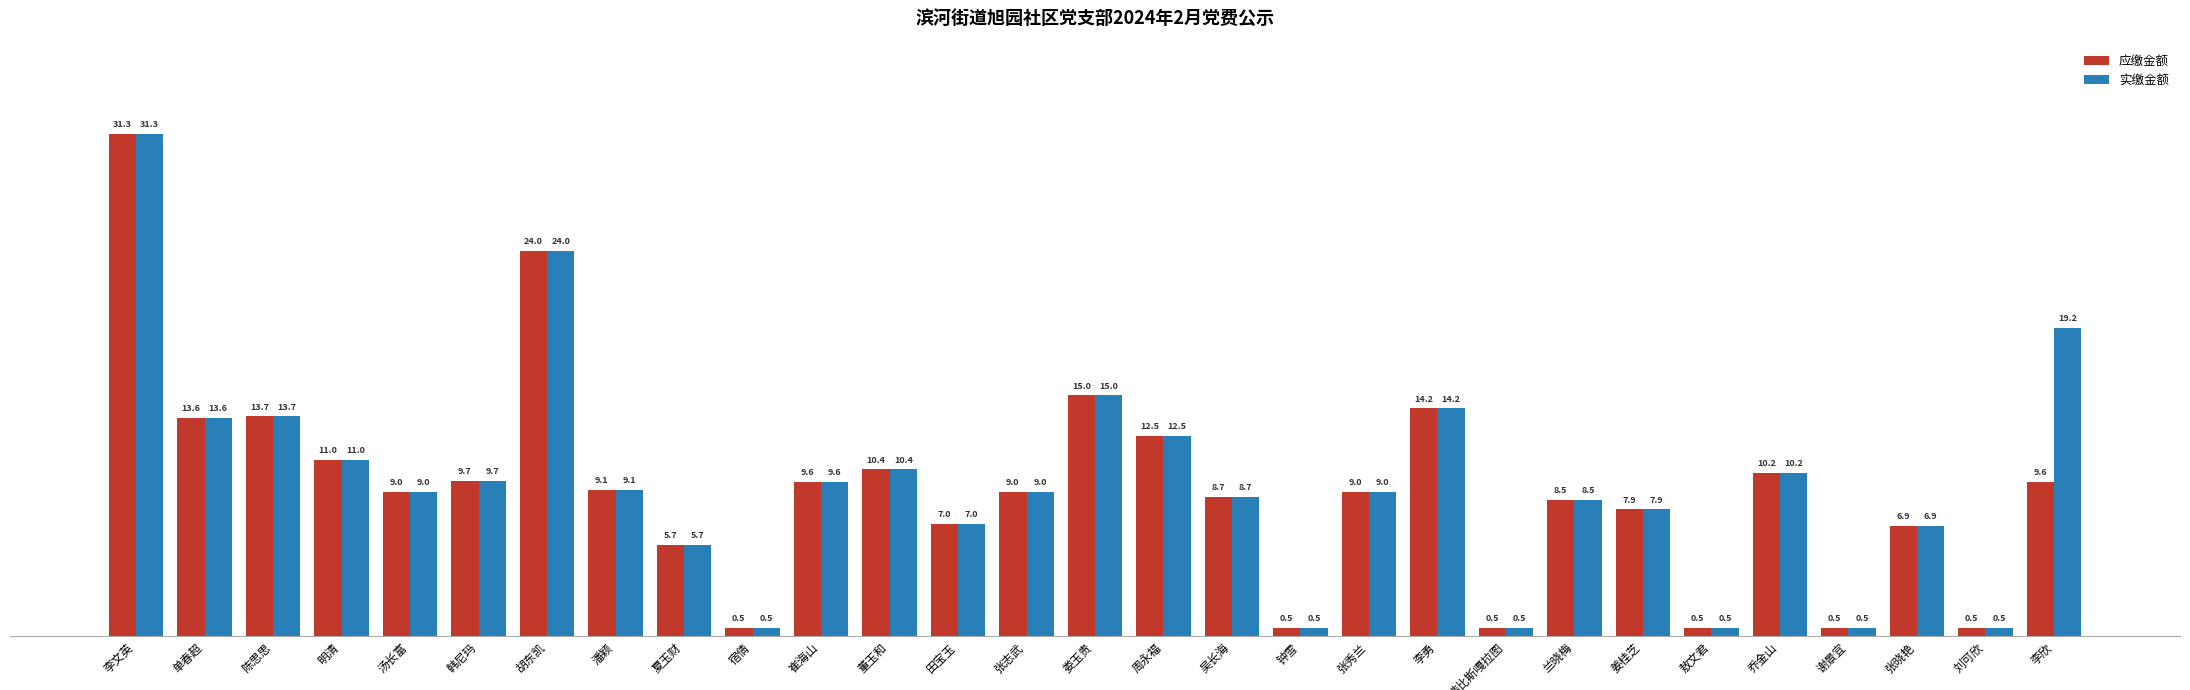

What is the sum of the 实缴金额 values at 敖文君 and 李欣?

19.7